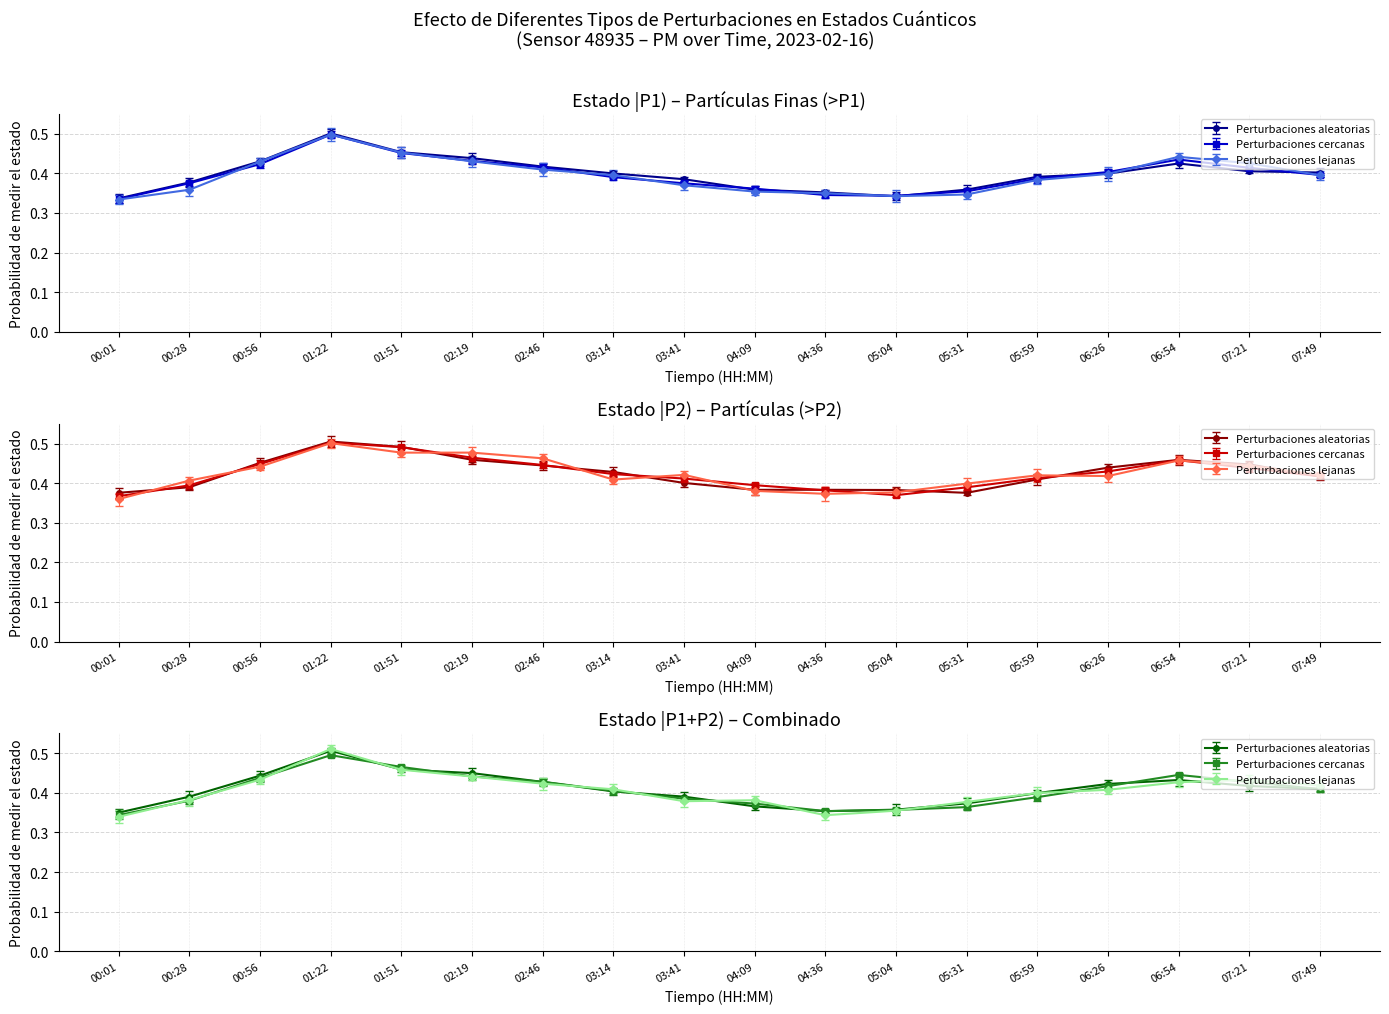

What is the sum of the P1 values at 00:56 and 05:31?

0.8